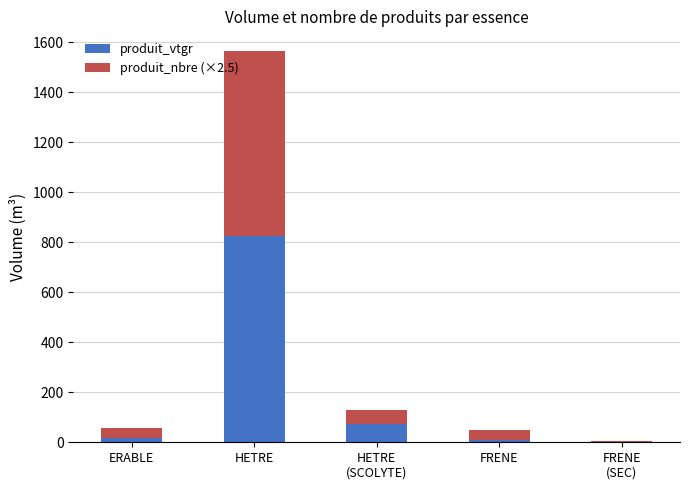

At which category is the sum across all series the highest?

HETRE